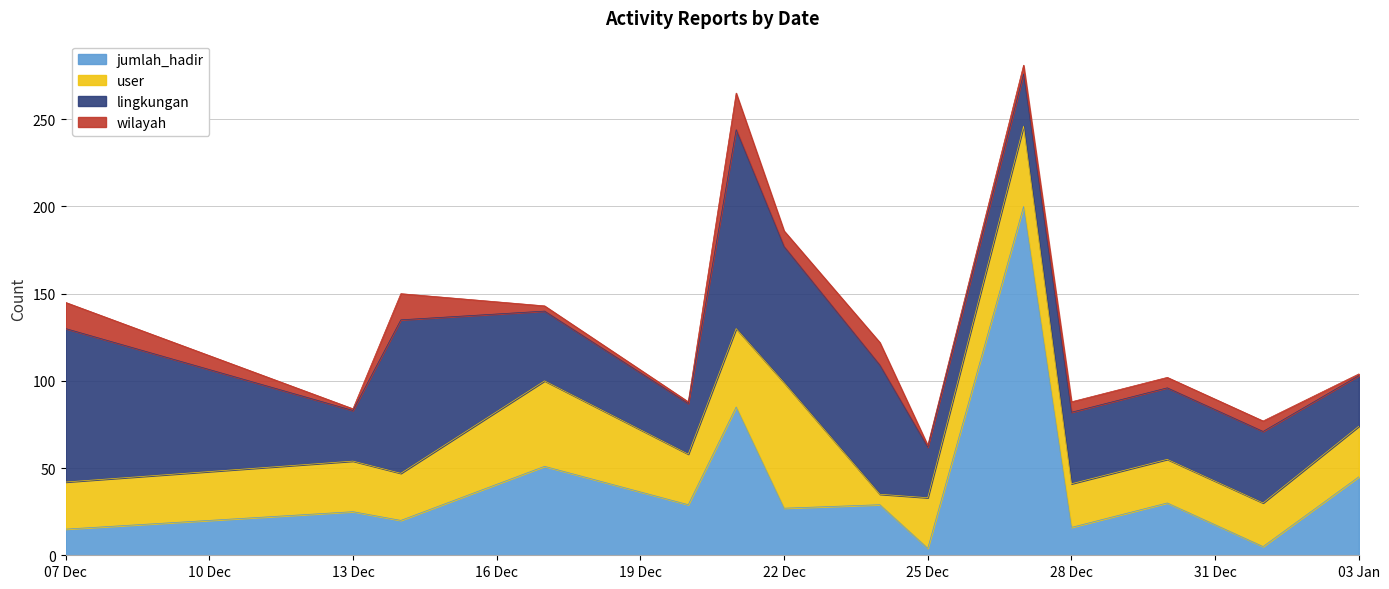

What is the value of the jumlah_hadir point at the 2nd from the left?

25